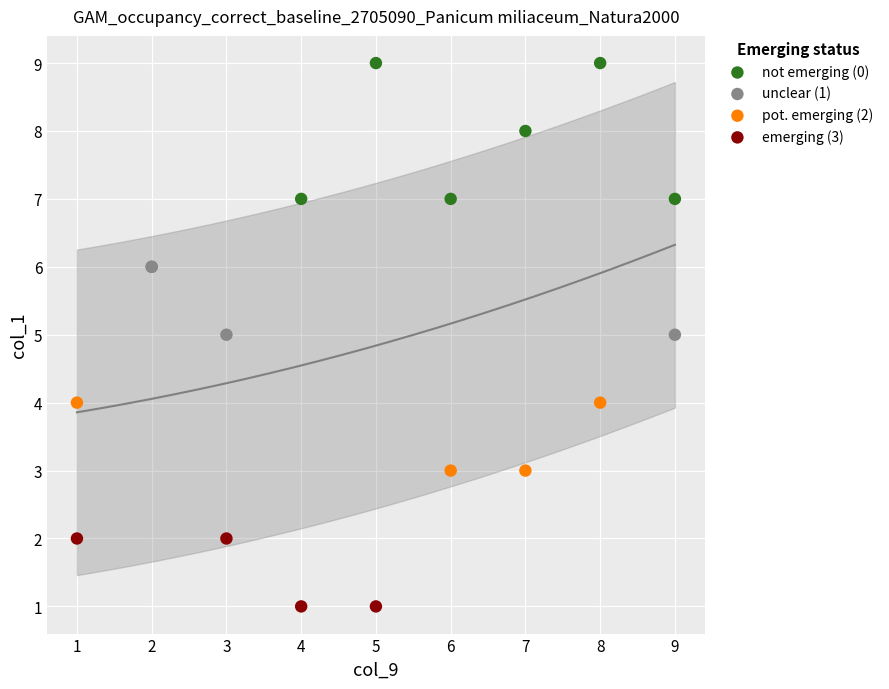

Which series contains the highest Y value?

not emerging (0)